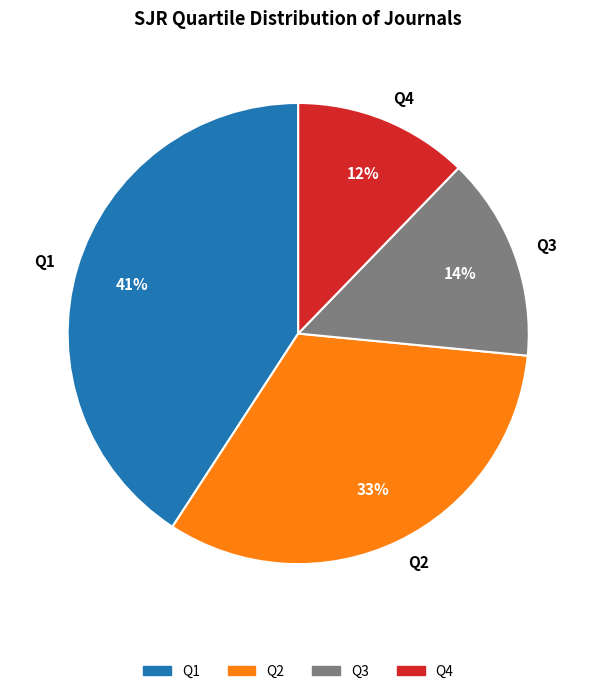

To the nearest percent, what portion does Q3 represent?

14%